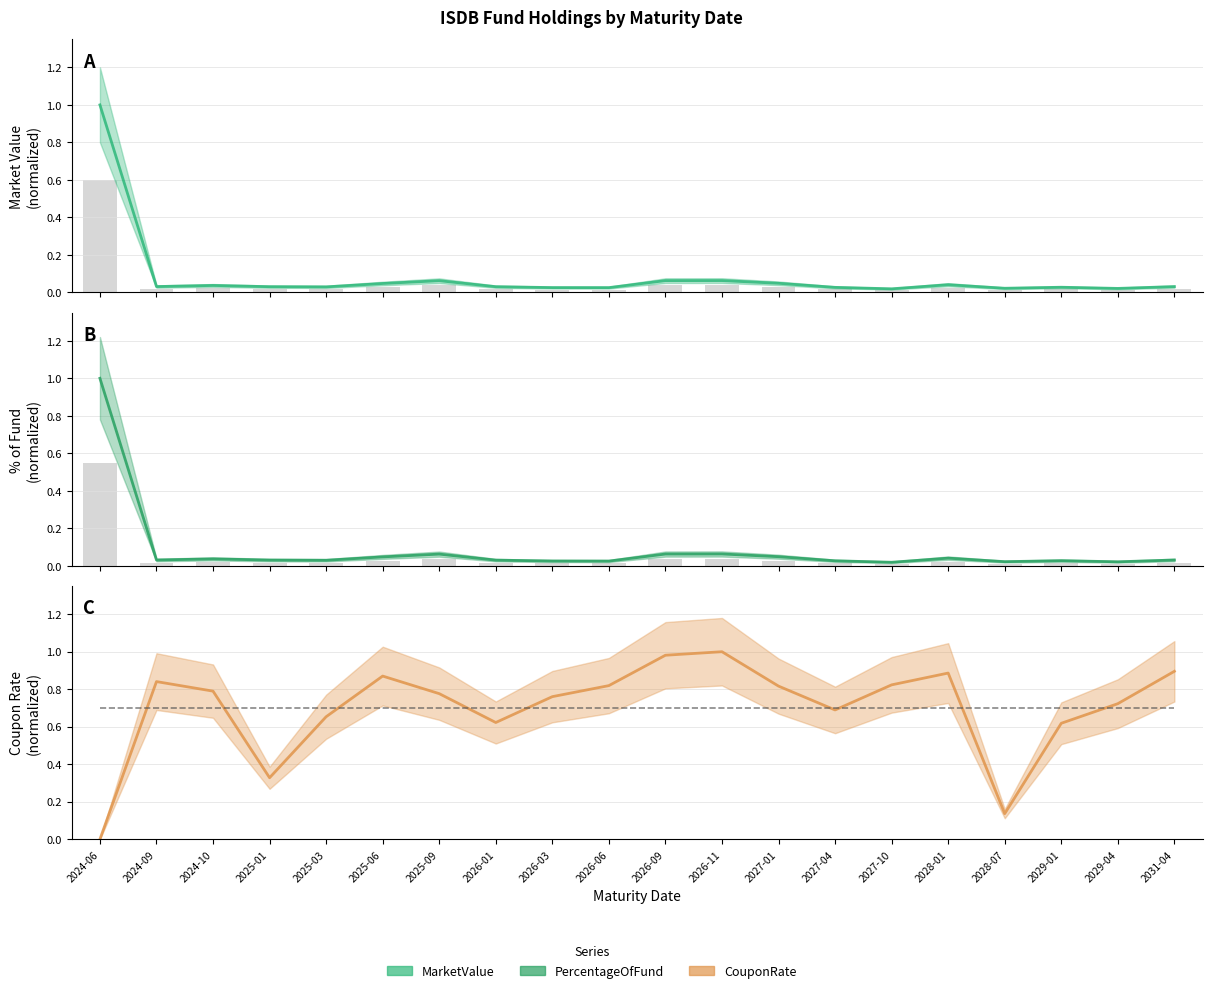

At which label does MarketValue reach its peak?

2024-06